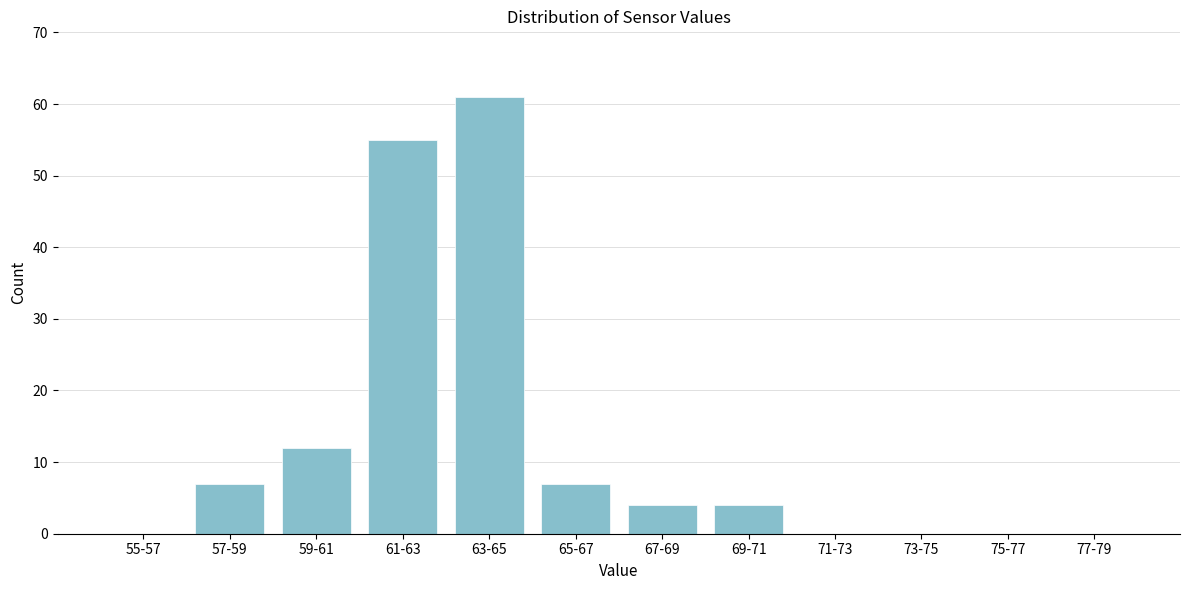

Reading left to right, transcribe all the data shown in this chart.

55-57=0	57-59=7	59-61=12	61-63=55	63-65=61	65-67=7	67-69=4	69-71=4	71-73=0	73-75=0	75-77=0	77-79=0